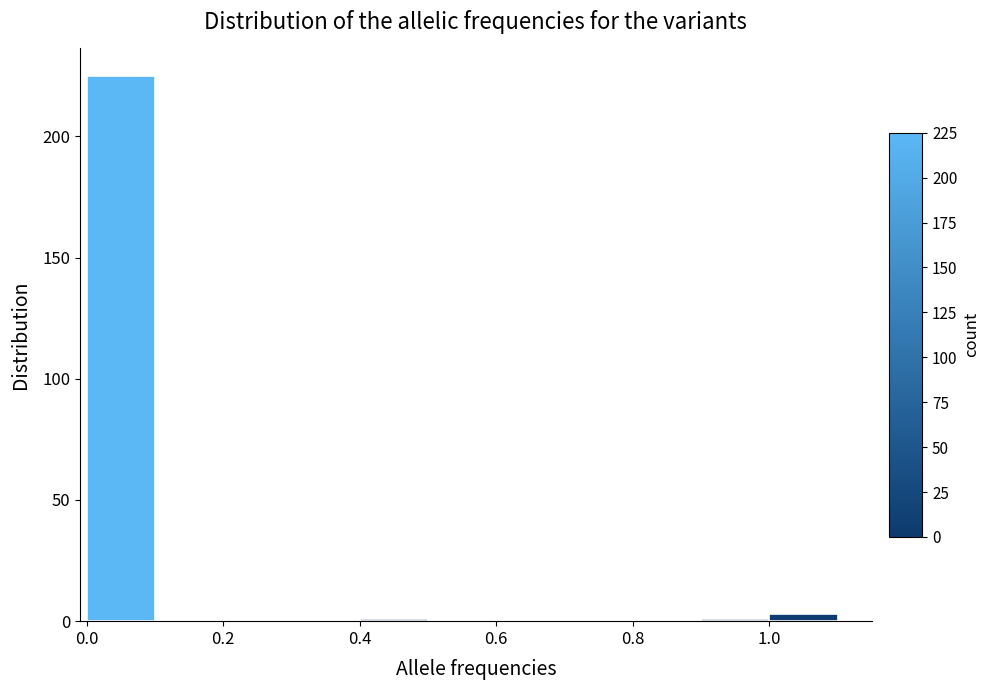

Over which range of the x-axis is the bar tallest?

0.0 to 0.1